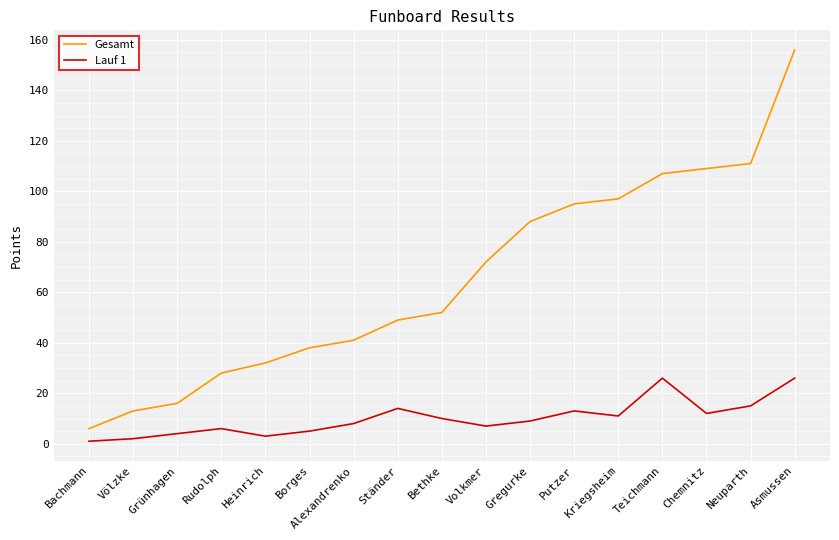

Which label corresponds to the largest value in the chart?

Asmussen